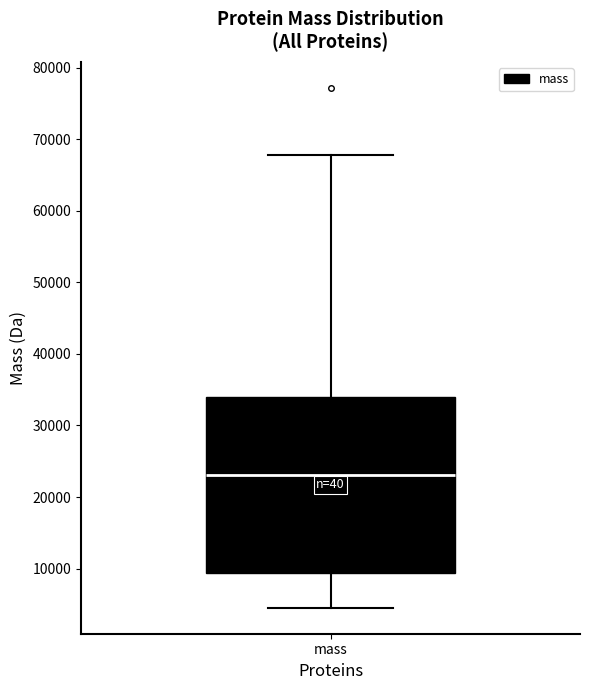

Where does the median line of the box for mass sit on the y-axis? The values are not printed on the chart, so give them approximately, as read against the axis.

23000